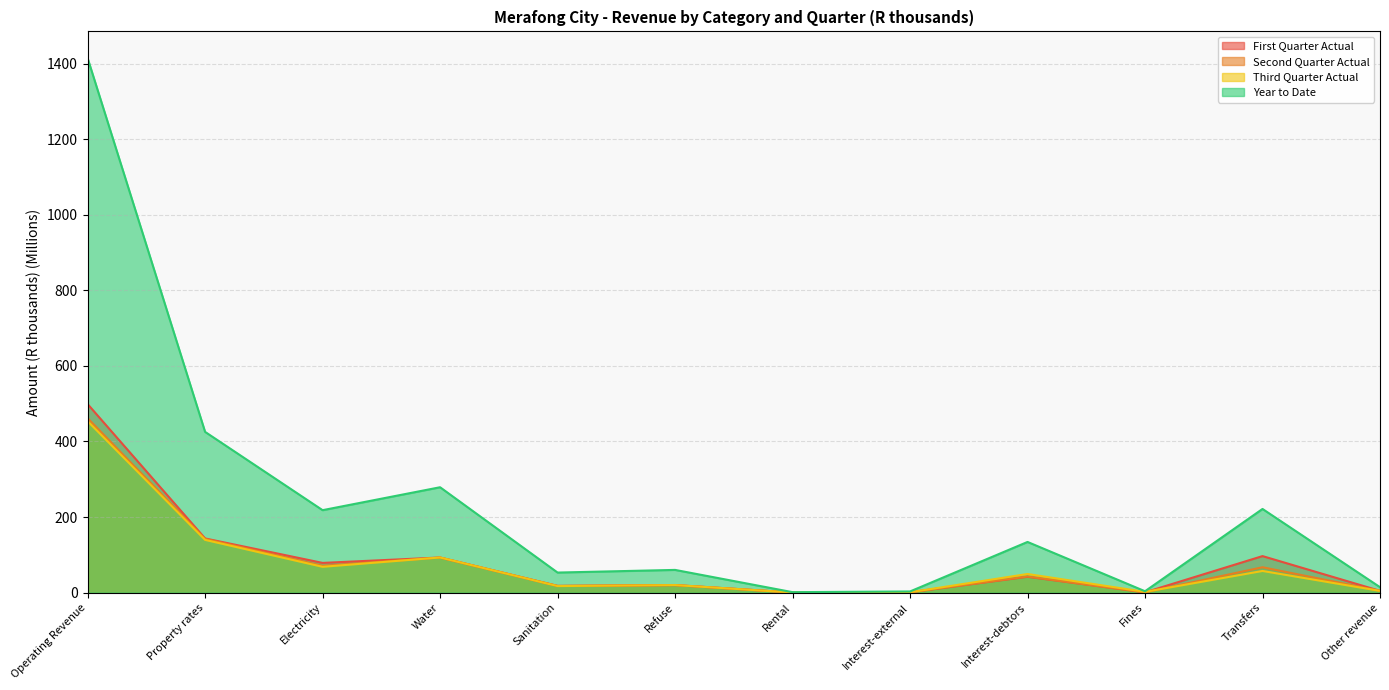

Reading right to left, list all the values displayed in this chart.

First Quarter Actual: Other revenue=4.8	Transfers=96.8	Fines=0.9	Interest-debtors=42.0	Interest-external=1.0	Rental=0.5	Refuse=19.9	Sanitation=17.7	Water=93.1	Electricity=78.7	Property rates=143.5	Operating Revenue=499.0
Second Quarter Actual: Other revenue=5.0	Transfers=67.3	Fines=0.7	Interest-debtors=42.8	Interest-external=1.0	Rental=0.4	Refuse=20.2	Sanitation=18.0	Water=92.8	Electricity=71.1	Property rates=142.3	Operating Revenue=461.7
Third Quarter Actual: Other revenue=4.7	Transfers=57.5	Fines=2.1	Interest-debtors=49.4	Interest-external=1.2	Rental=0.4	Refuse=20.1	Sanitation=17.4	Water=93.1	Electricity=68.4	Property rates=139.7	Operating Revenue=453.7
Year to Date: Other revenue=14.5	Transfers=221.5	Fines=3.8	Interest-debtors=134.2	Interest-external=3.2	Rental=1.3	Refuse=60.3	Sanitation=53.2	Water=279.0	Electricity=218.3	Property rates=425.4	Operating Revenue=1414.3